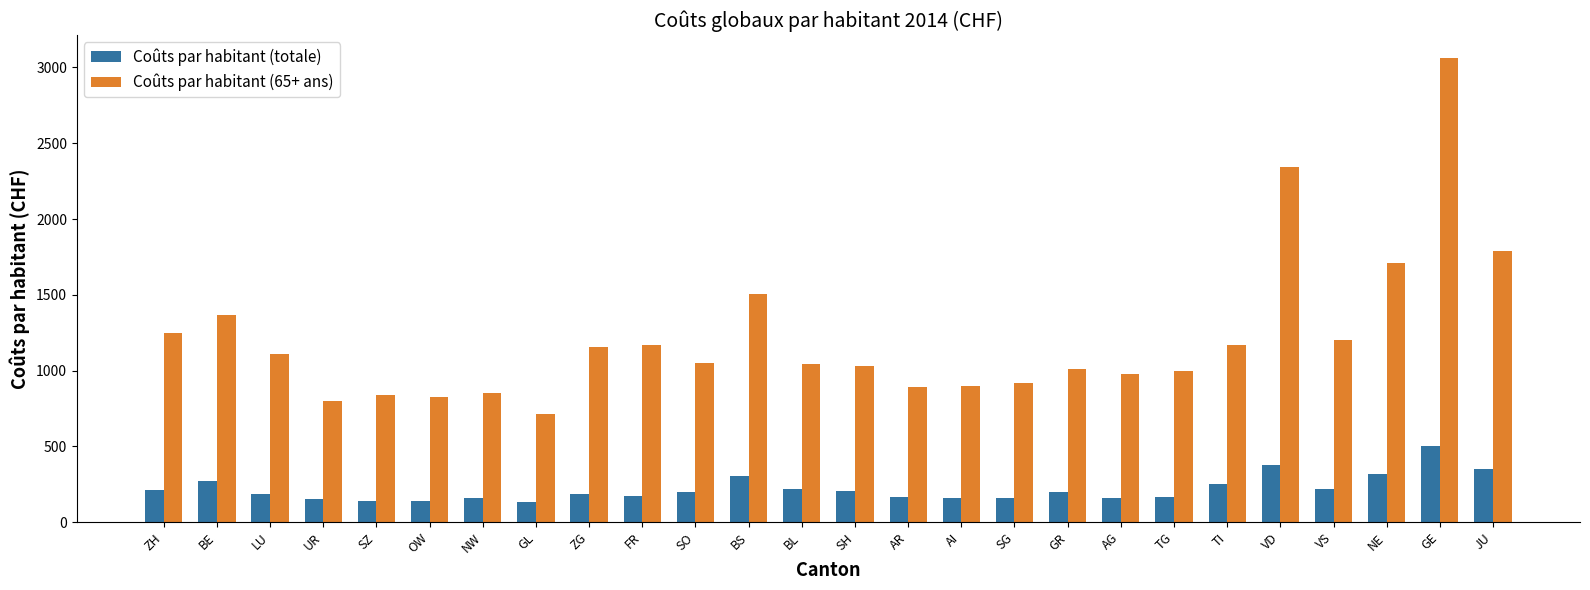

Which series has the widest spread of values?

Coûts par habitant (65+ ans)